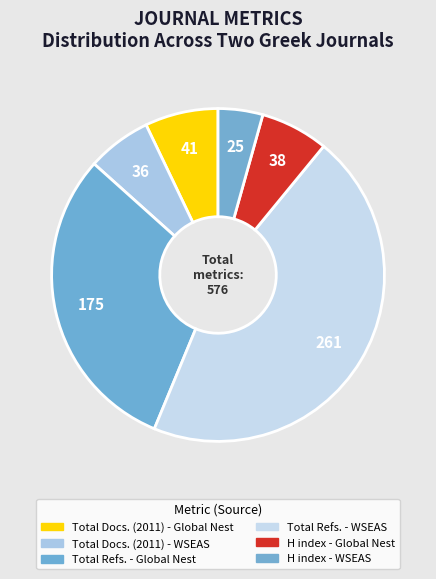

True or false: H index - WSEAS accounts for 19% of the total.

False